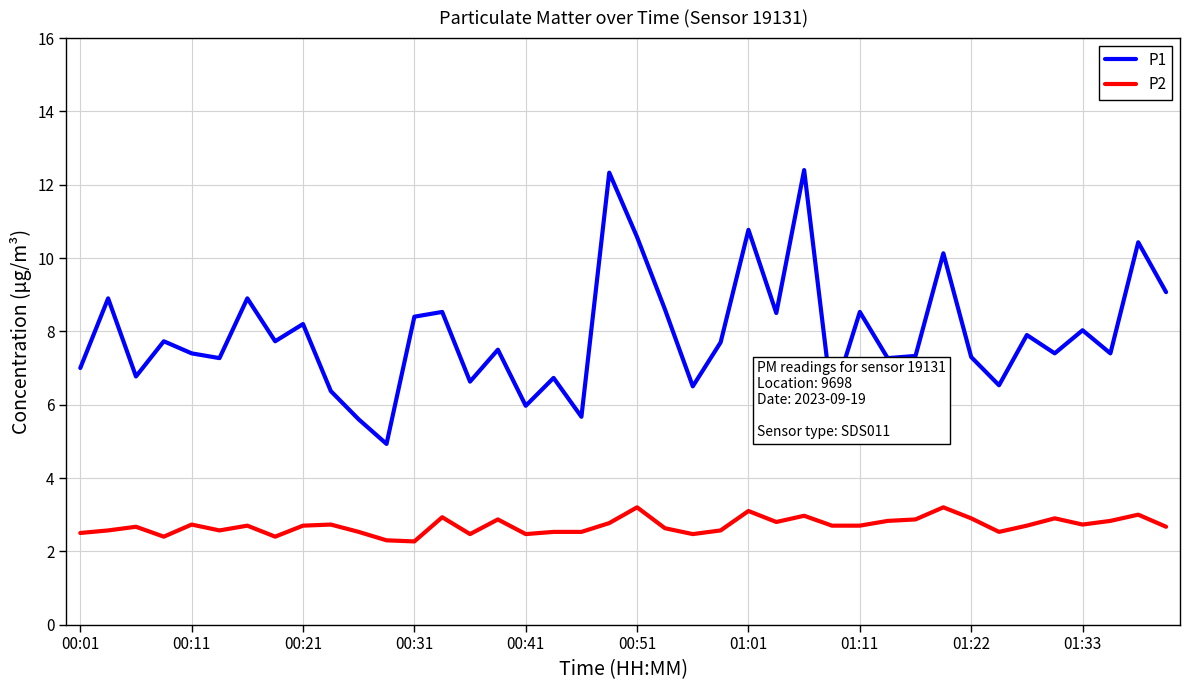

What is the minimum value shown in the chart?

2.3